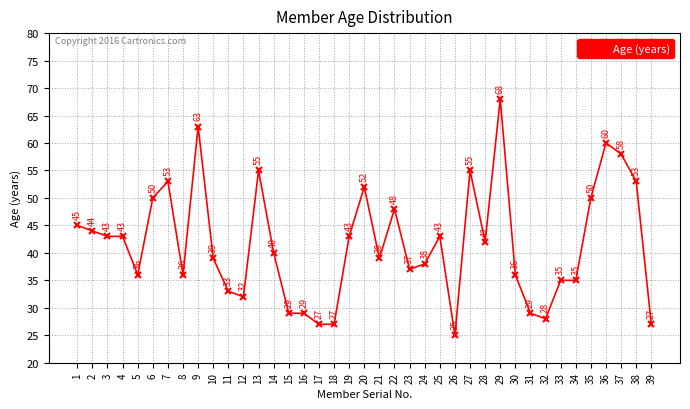

How many lines are shown in the chart?

1